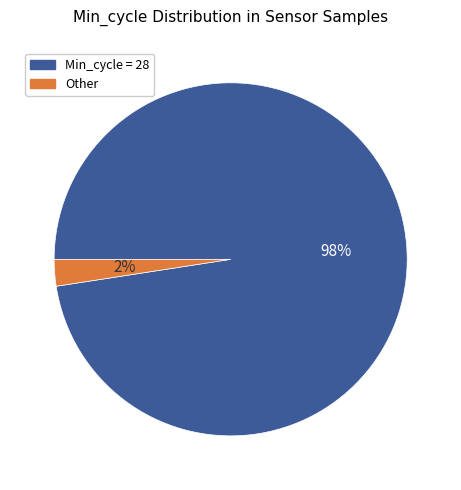

Does any single category account for the majority?

Yes